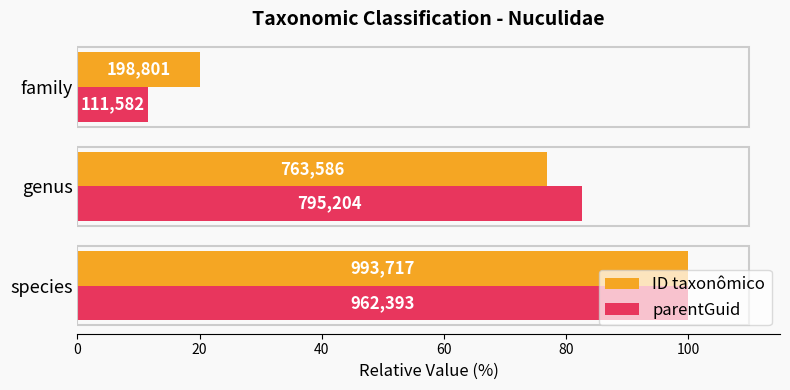

Reading left to right, extract all data points from this chart.

ID taxonômico: 100.0	76.8	20.0
parentGuid: 100.0	82.6	11.6